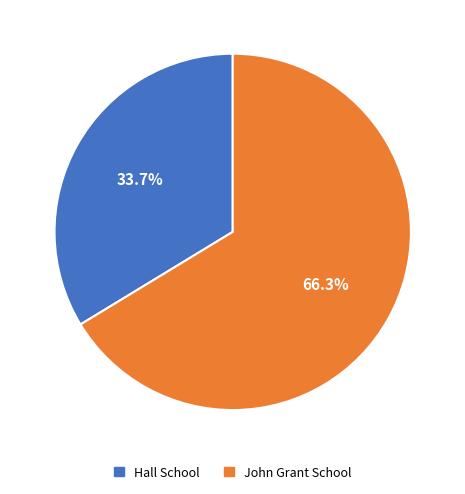

Between John Grant School and Hall School, which is larger?

John Grant School